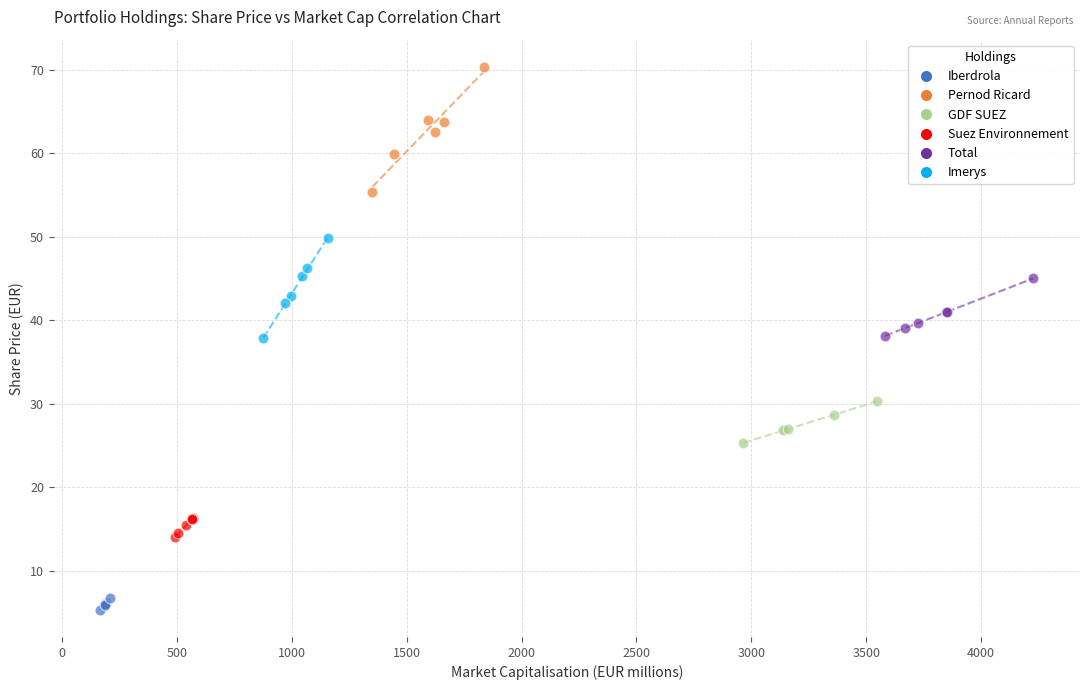

Which series contains the highest Y value?

Pernod Ricard